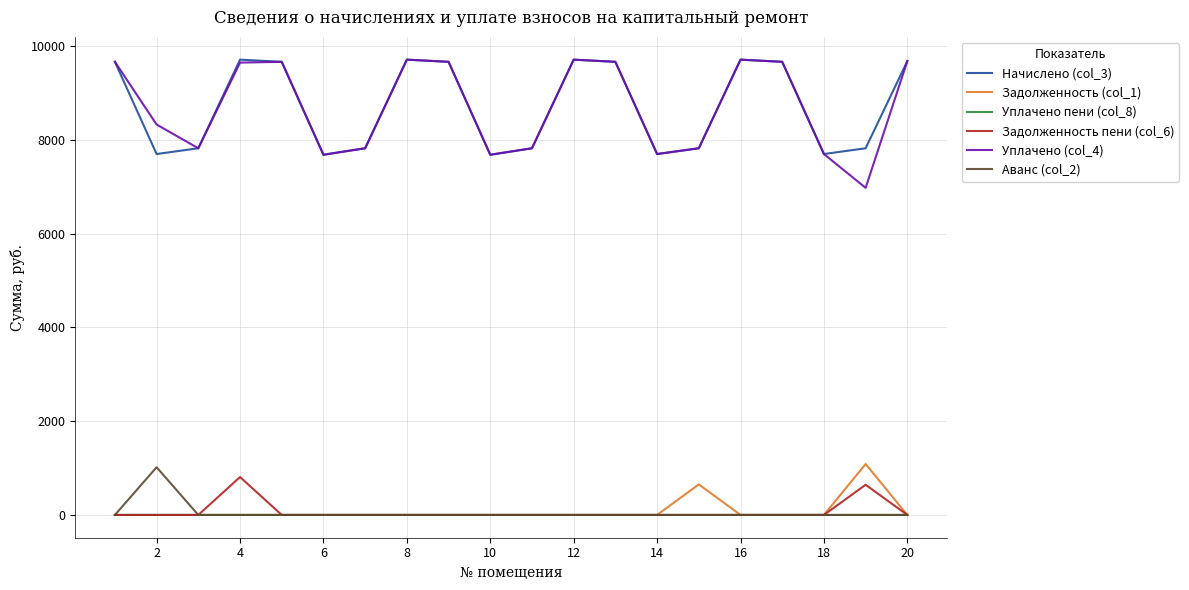

What is the highest value of the Аванс (col_2) series?

1017.4